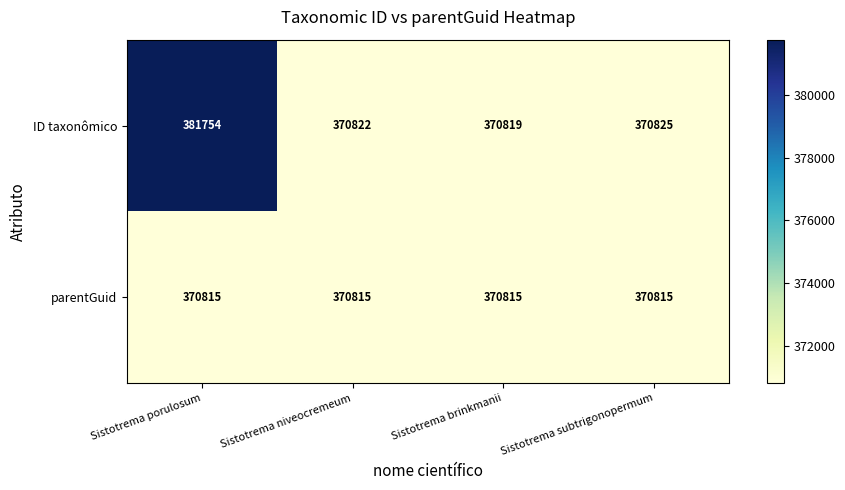

How many data points does each series have?

4